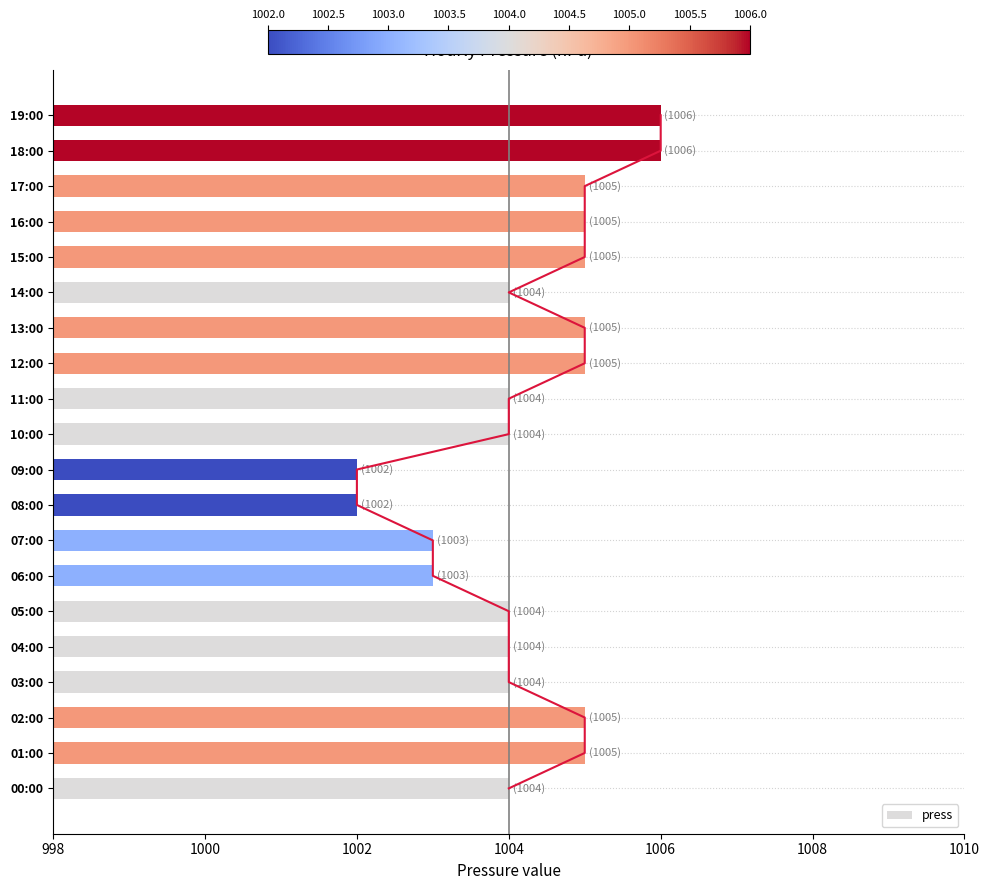

What is the sum of all press values?

20085